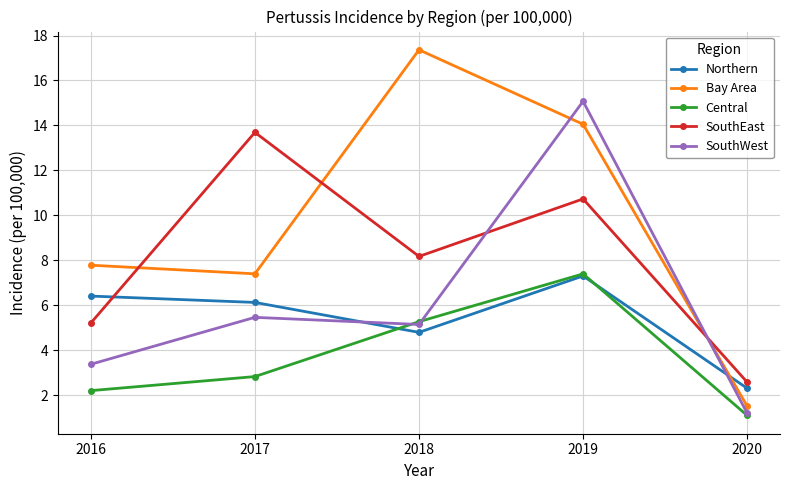

At which label does Northern reach its peak?

2019